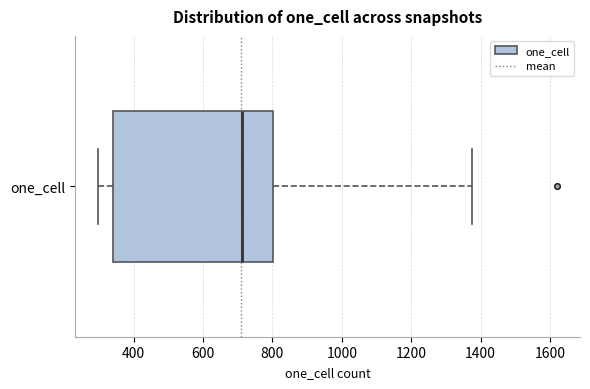

Read this box plot against the x-axis: the position of the median line, the range covered by the box, and the ends of both whiskers. The values are not printed on the chart, so give them approximately, as read against the axis.

median 720, box 340 to 800, whiskers 300 to 1380